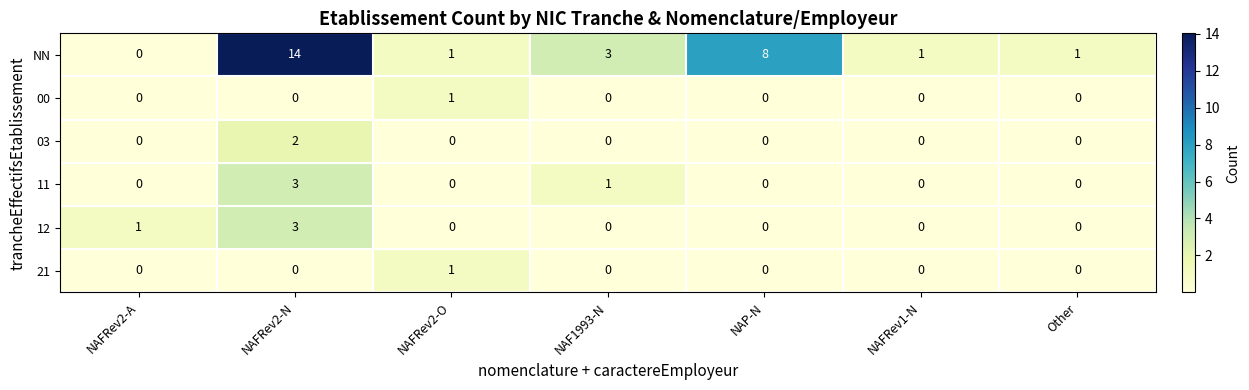

What is the spread (max minus min) of values at NAFRev2-N?

14